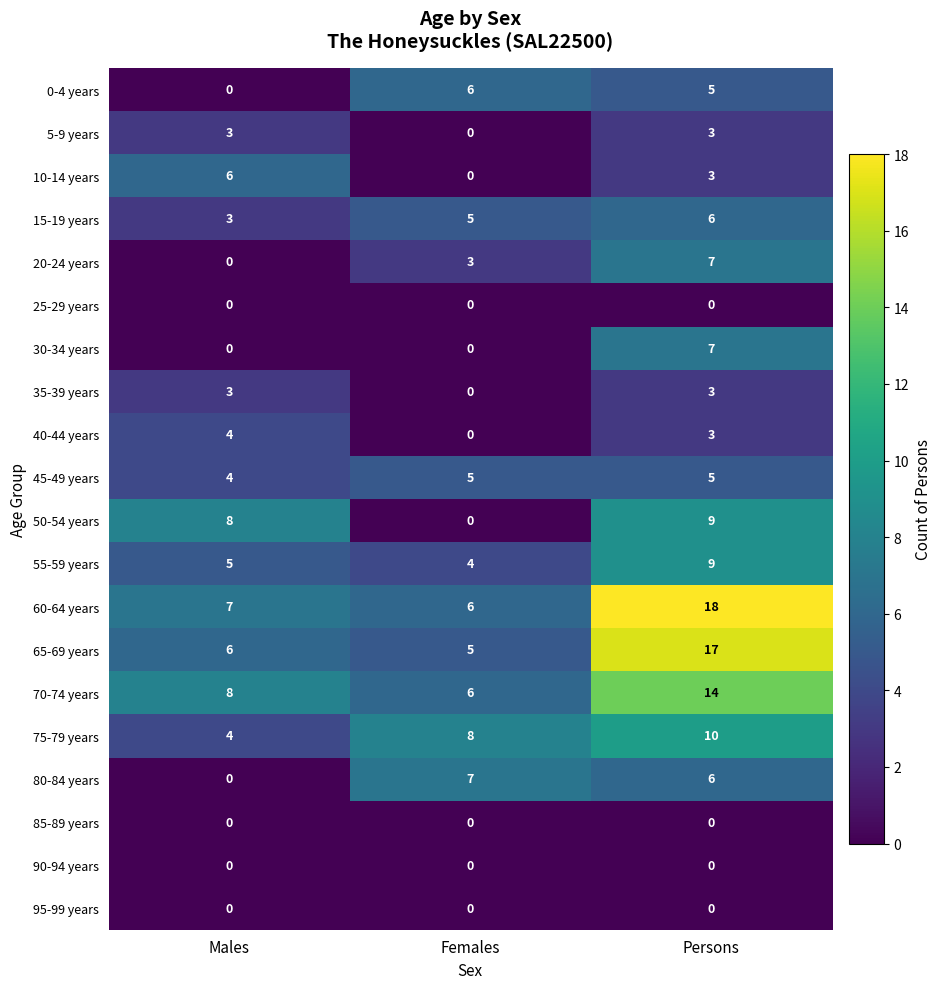

What is the spread (max minus min) of values at Females?

8